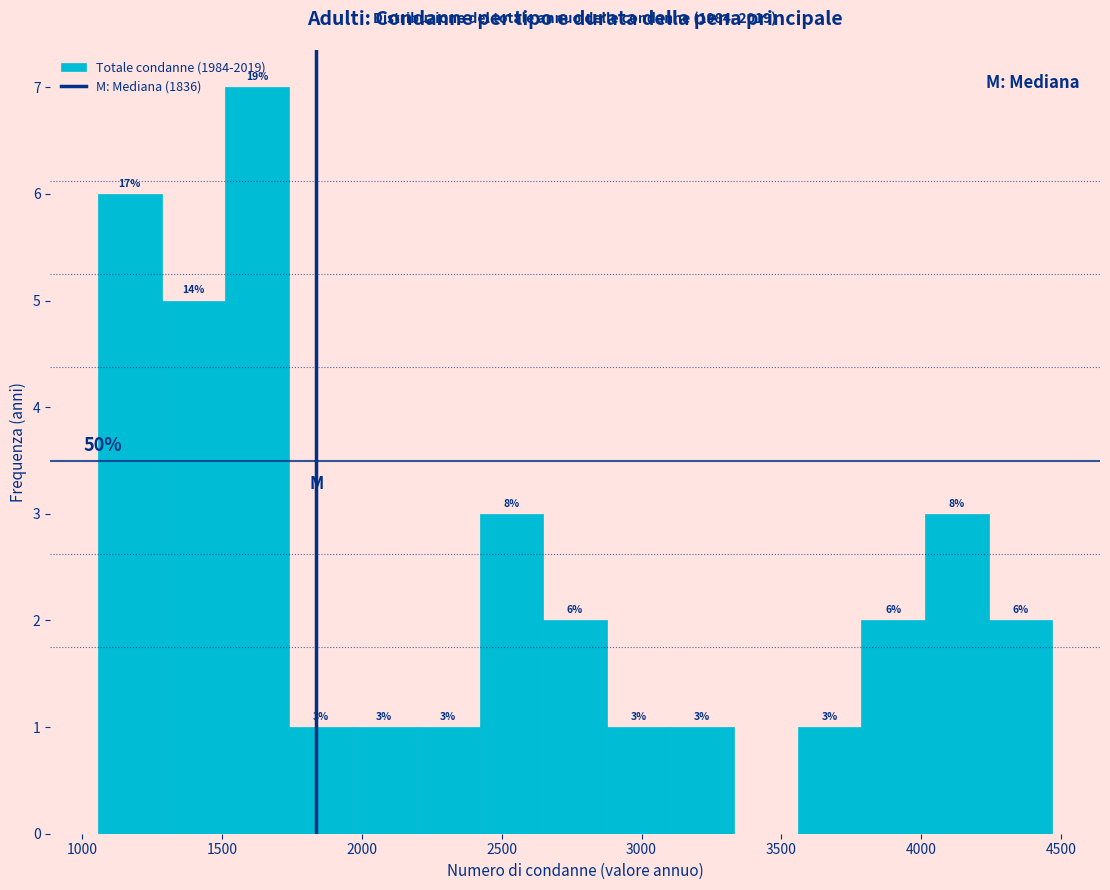

Which range on the x-axis has the tallest bar?

1500 to 1750